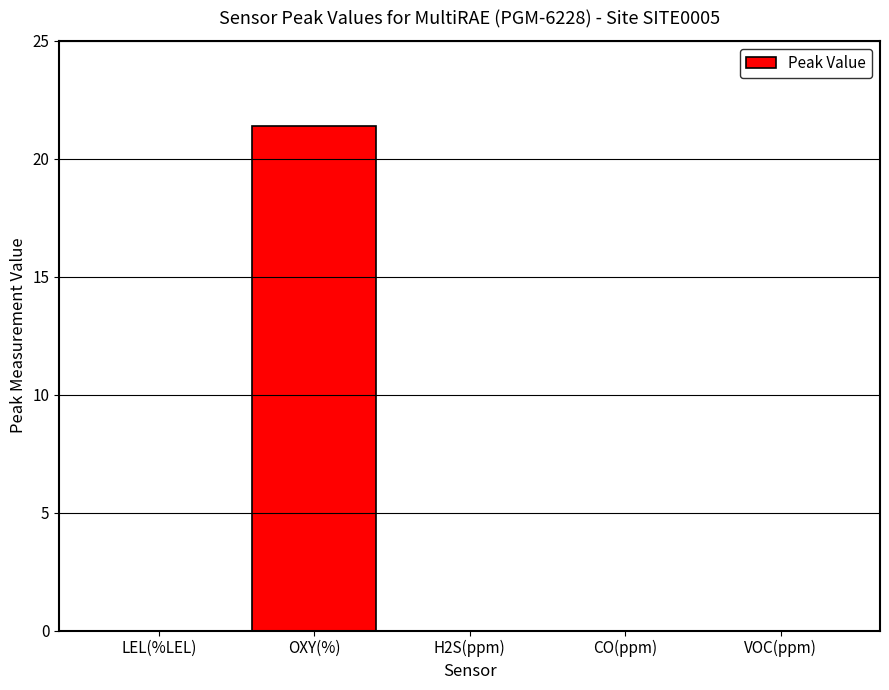

Count the number of data series in this chart.

1